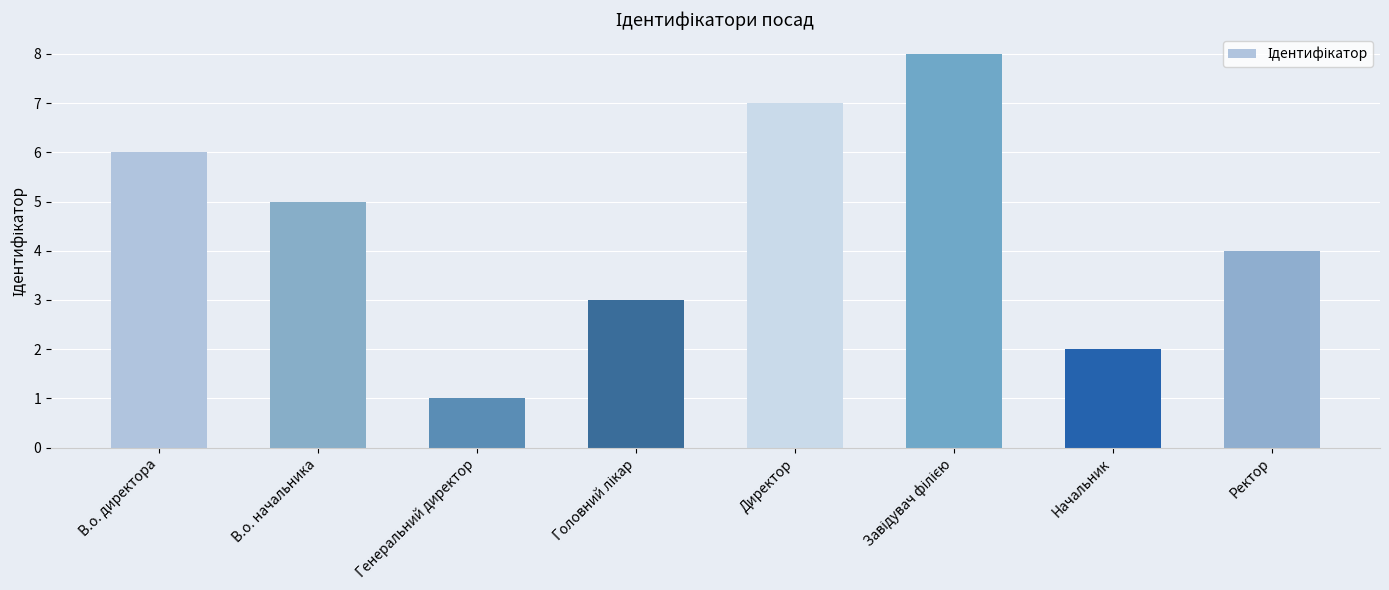

Are the bars horizontal?

No